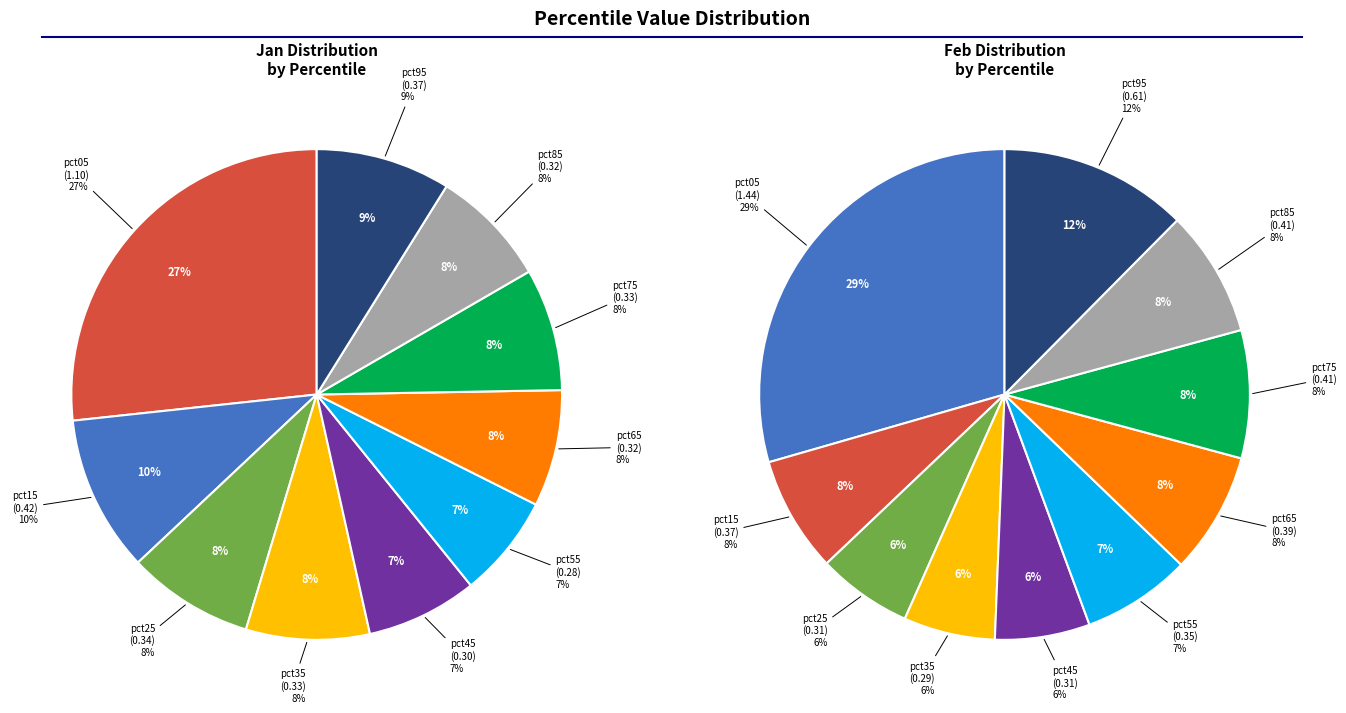

Do values_jan and values_feb together represent more than half of the pie?

No